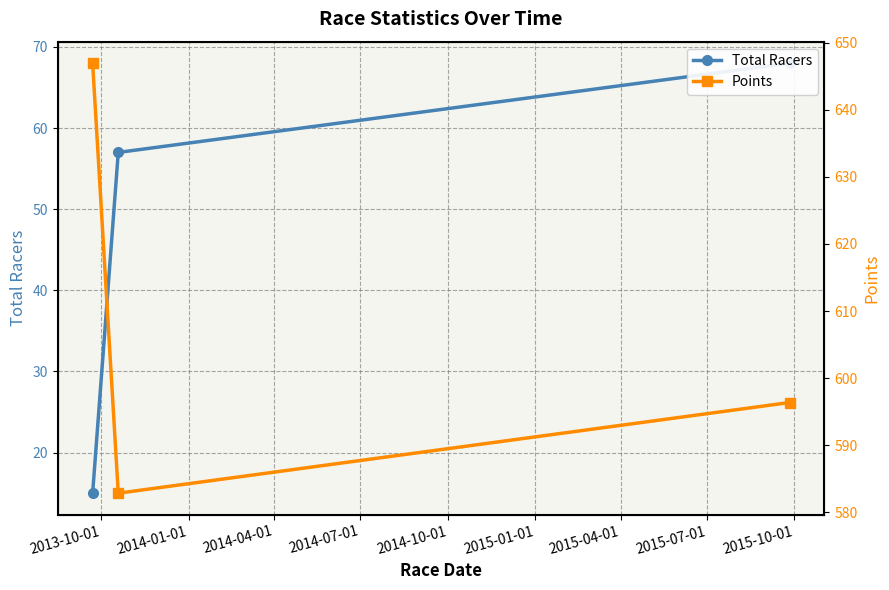

What position from the left is 2014-04-01?

3